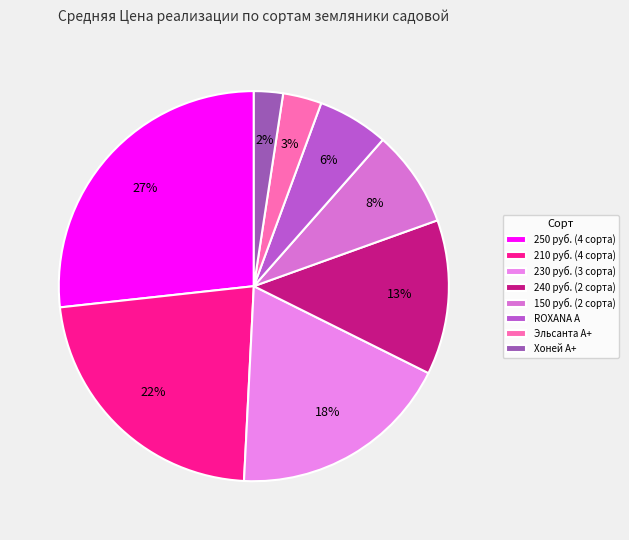

Count the number of slices in the pie.

8